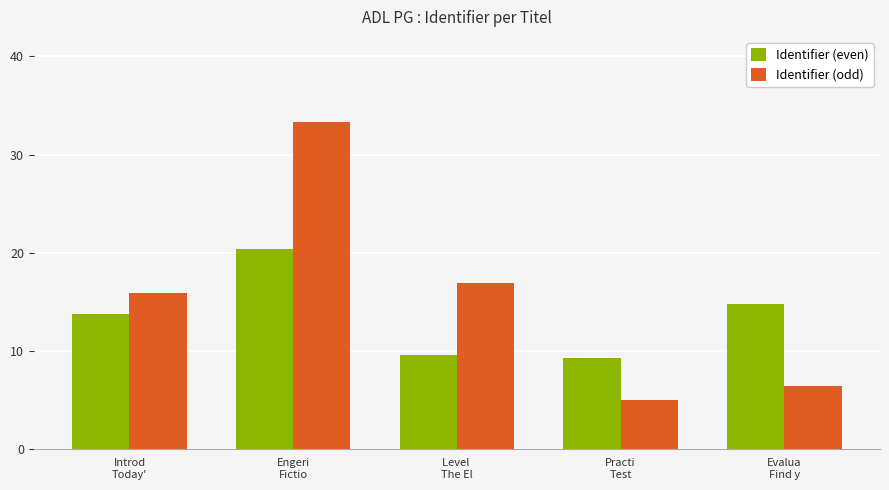

List the series in order of their overall mean, lowest first.

Identifier (even), Identifier (odd)